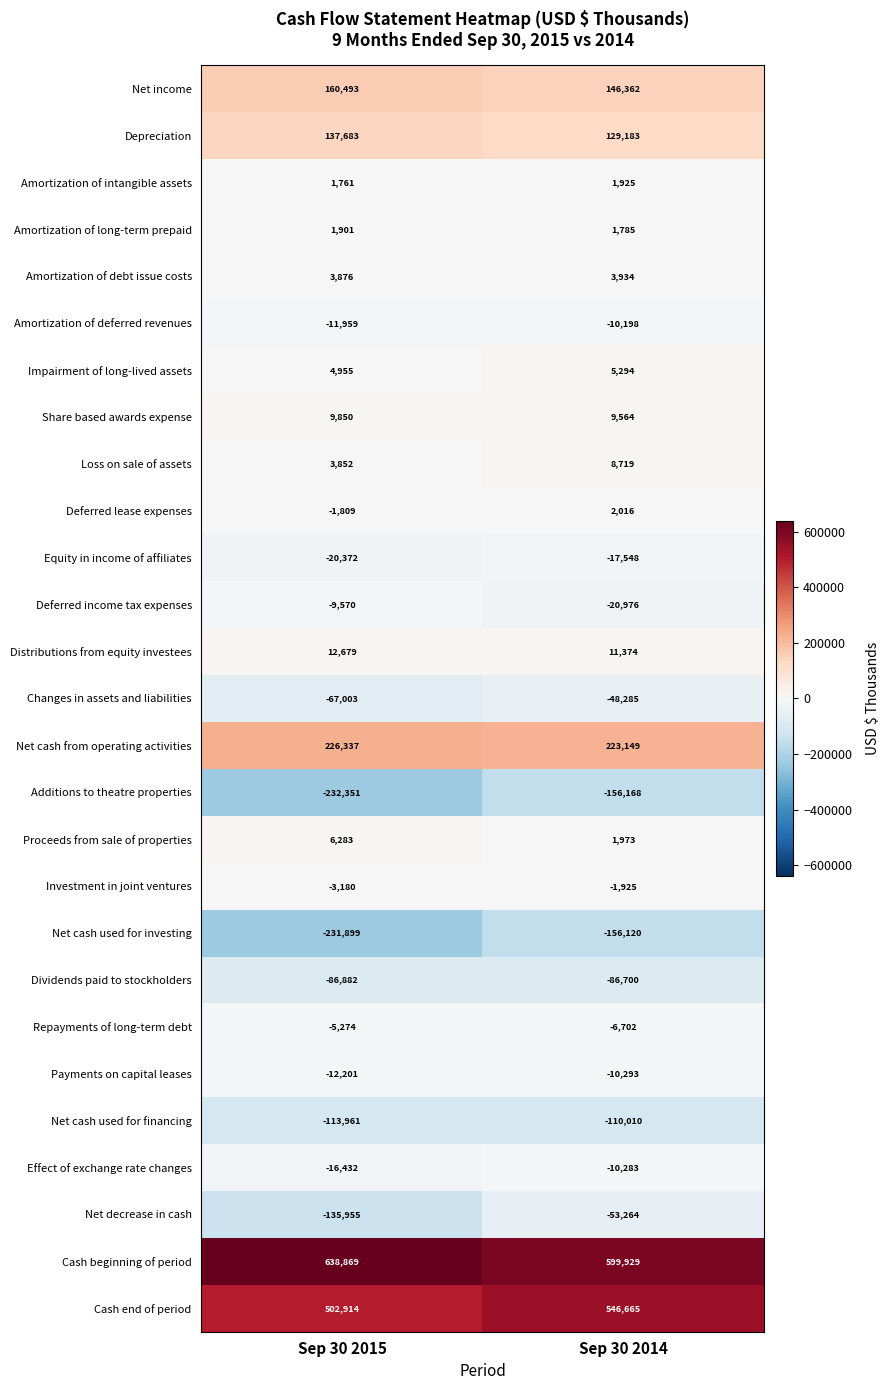

True or false: Cash end of period has a value of 252415 at Sep 30 2015.

False